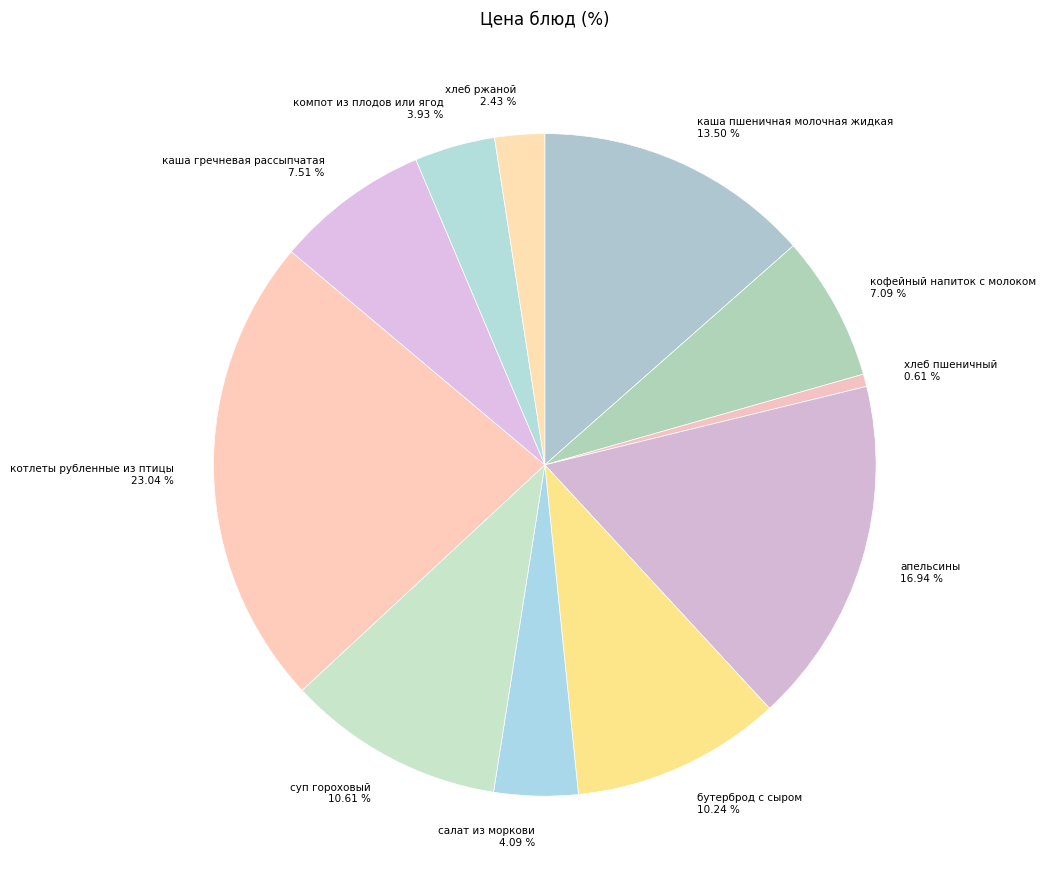

How many segments does this pie chart have?

11